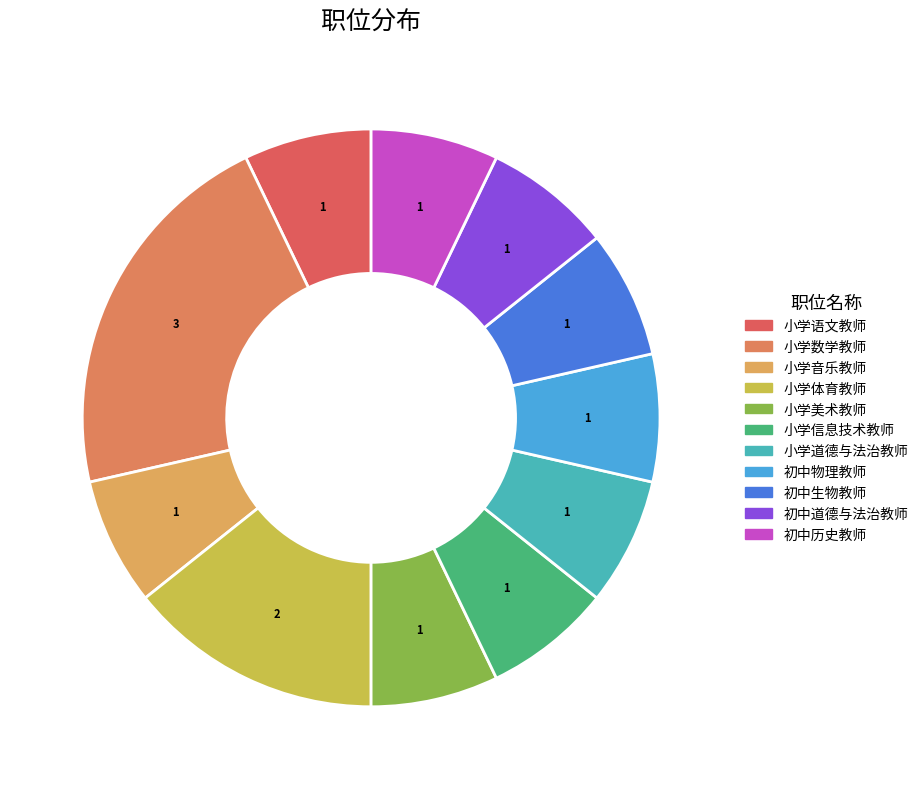

How many slices are in this pie chart?

11